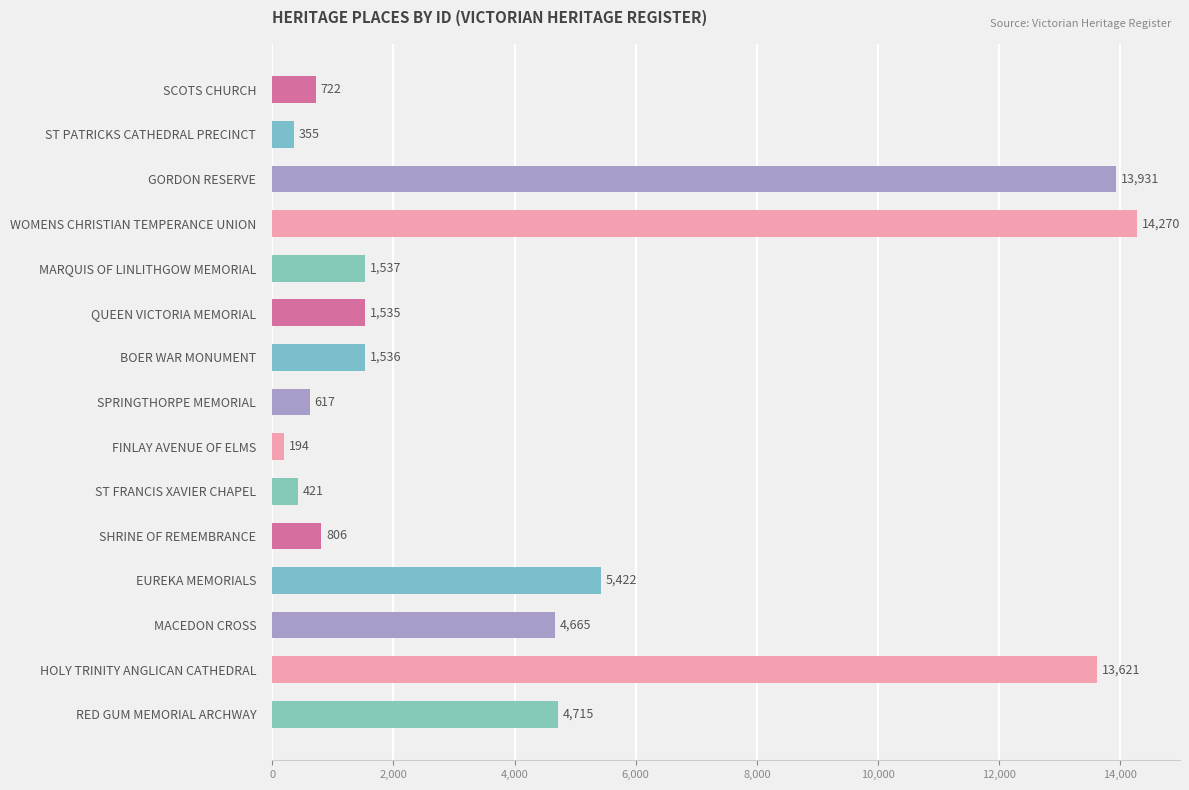

Reading top to bottom, extract all data points from this chart.

722	355	13931	14270	1537	1535	1536	617	194	421	806	5422	4665	13621	4715